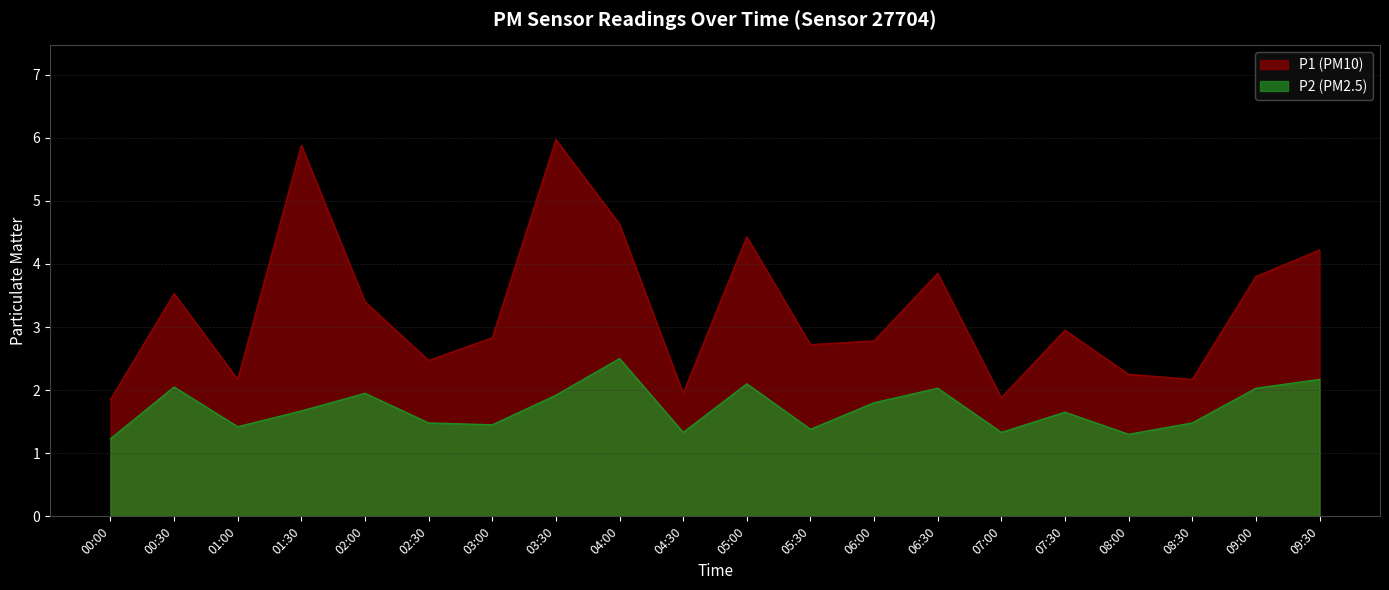

Is it true that P1 equals 1.2 at 07:30?

False